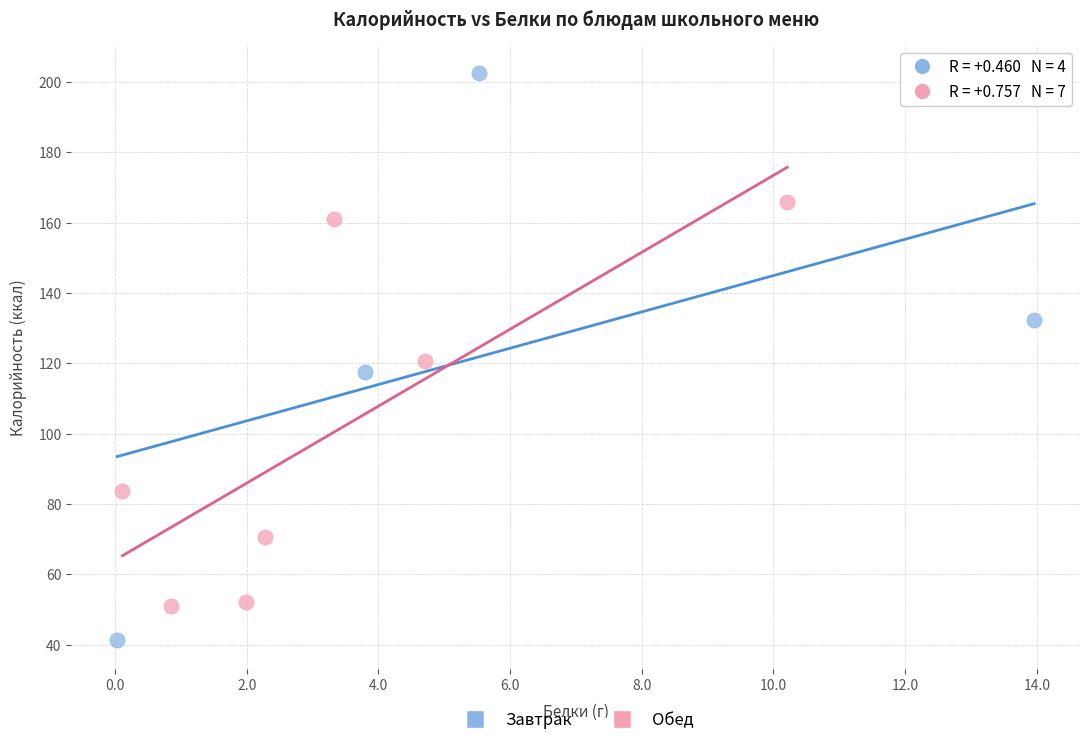

Which series reaches the minimum Y coordinate?

Завтрак